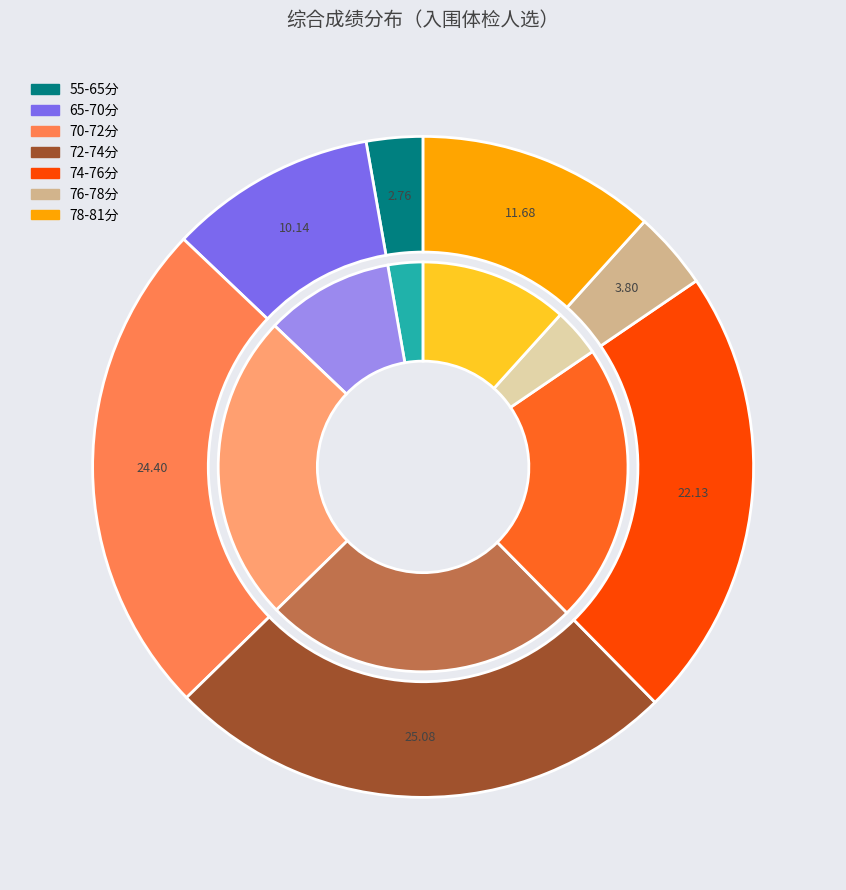

Does 符锐 account for over 50% of the chart?

No